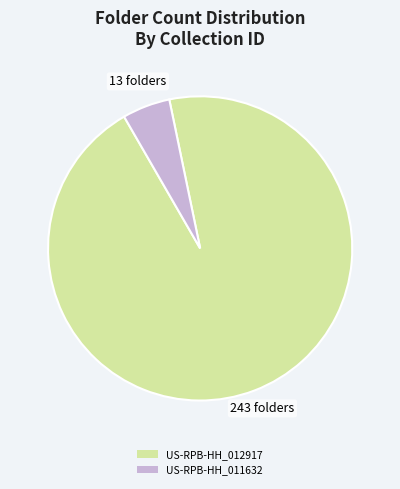

Between US-RPB-HH_011632 and US-RPB-HH_012917, which is larger?

US-RPB-HH_012917